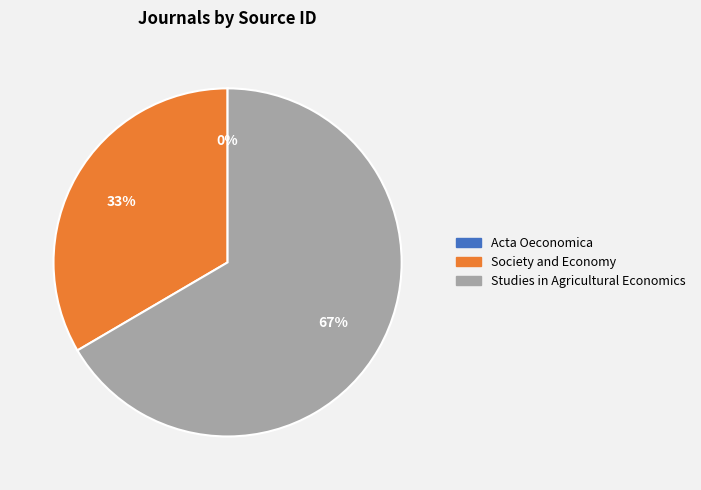

To the nearest percent, what is the difference between the largest and smallest slice percentages?

67%